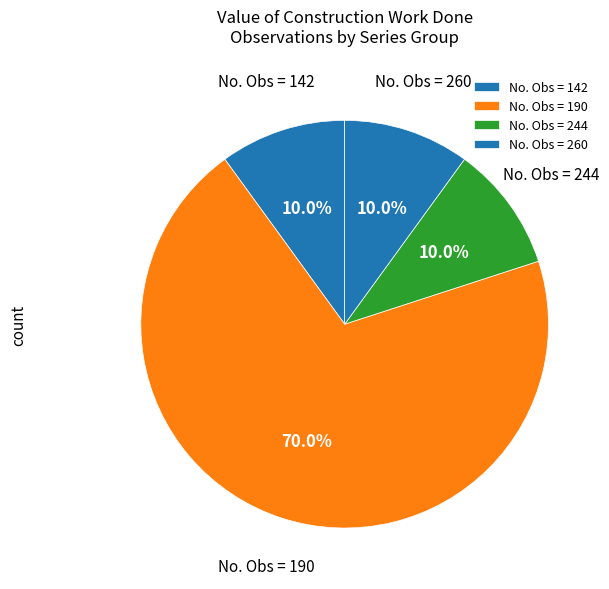

To the nearest percent, what is the difference between the largest and smallest slice percentages?

60%